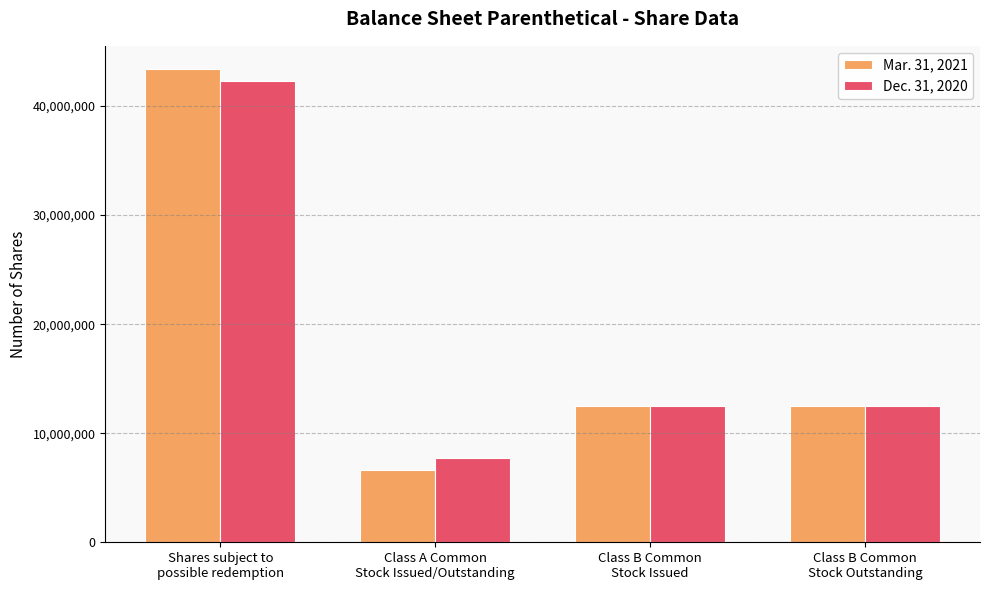

What is the difference between the maximum and minimum values in the Mar. 31, 2021 series?

36710346